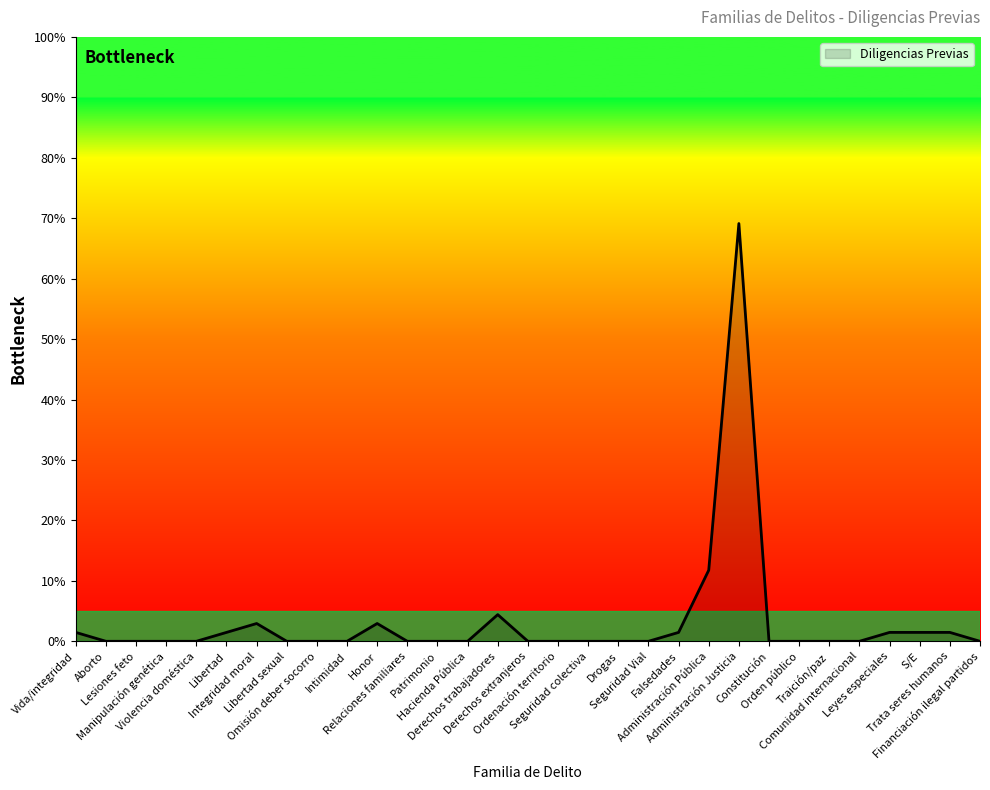

Does the chart display data point markers on the line(s)?

No